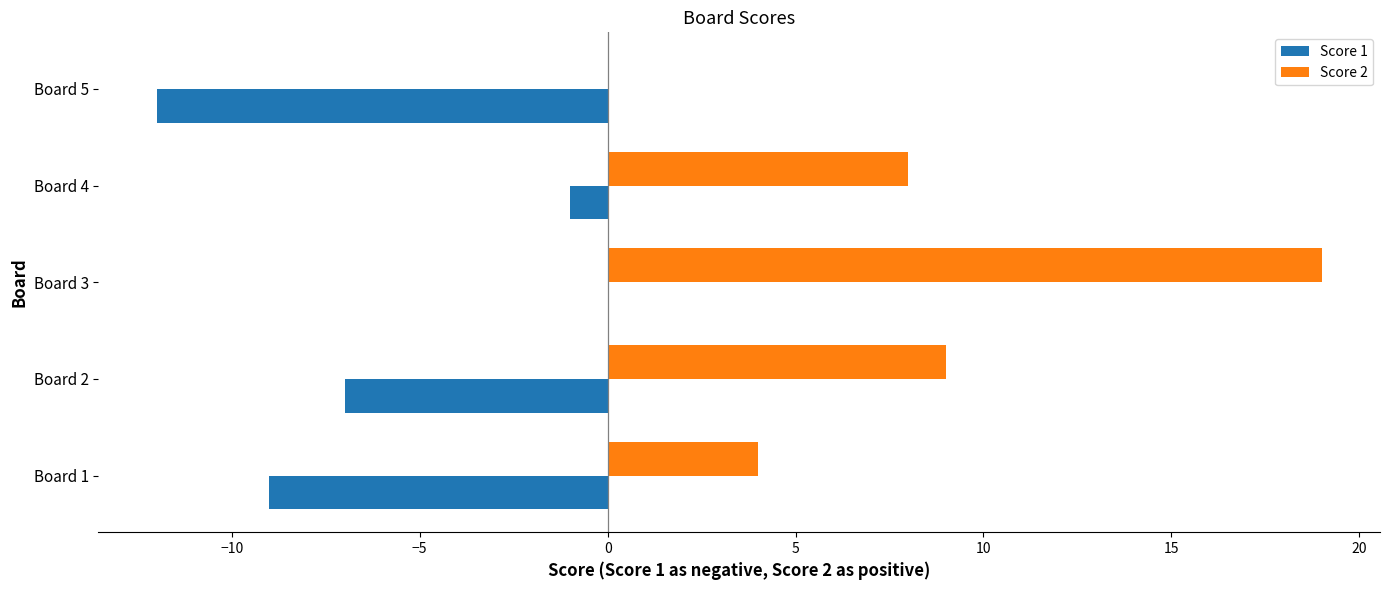

What is the sum of the Score 1 values at Board 4 and Board 2?

-8